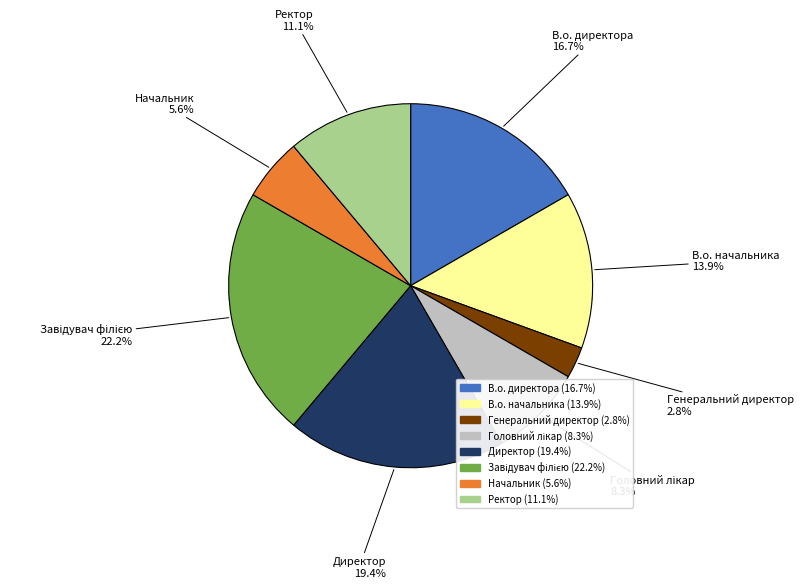

Do В.о. директора and В.о. начальника together represent more than half of the pie?

No